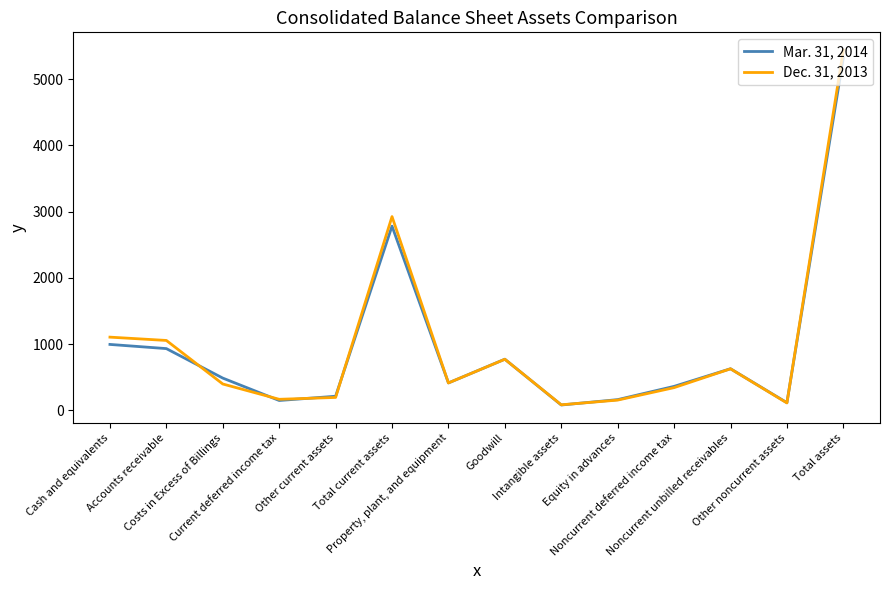

At Cash and equivalents, list the series in order from smallest to largest.

Mar. 31, 2014, Dec. 31, 2013